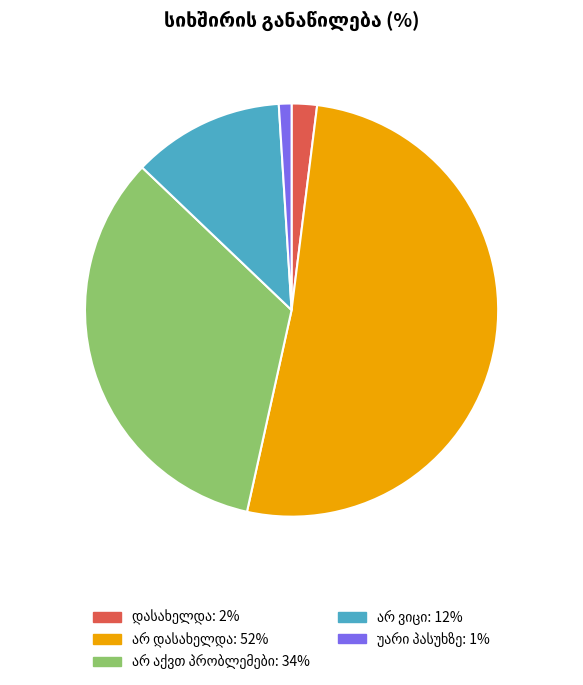

Is there a majority slice in this chart?

Yes